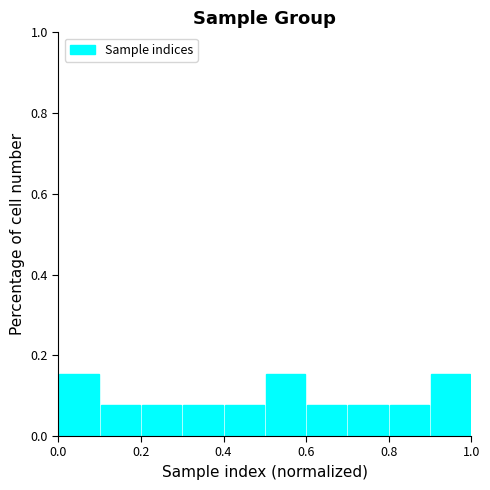

Reading left to right, transcribe this chart: for each bar, give the range it covers on the x-axis and its height. The values are not printed on the chart, so give them approximately, as read against the axis.

0.0 to 0.1: 0.16
0.1 to 0.2: 0.08
0.2 to 0.3: 0.08
0.3 to 0.4: 0.08
0.4 to 0.5: 0.08
0.5 to 0.6: 0.16
0.6 to 0.7: 0.08
0.7 to 0.8: 0.08
0.8 to 0.9: 0.08
0.9 to 1.0: 0.16